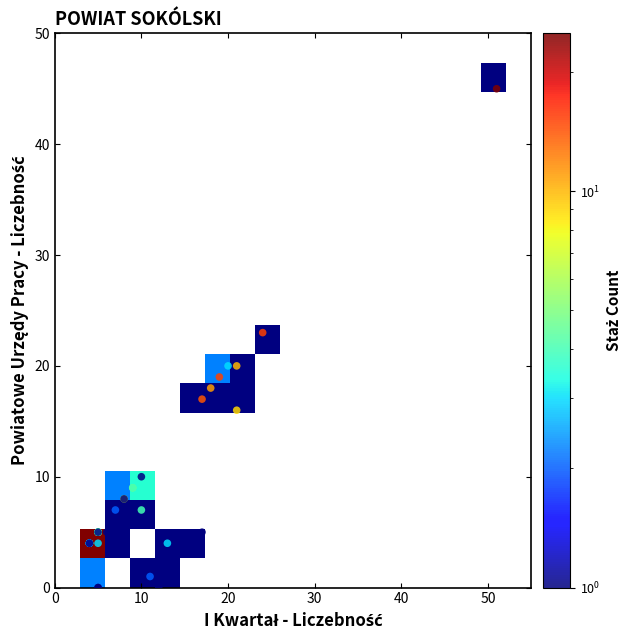

What Y value in the scatter plot is closest to 22?

23